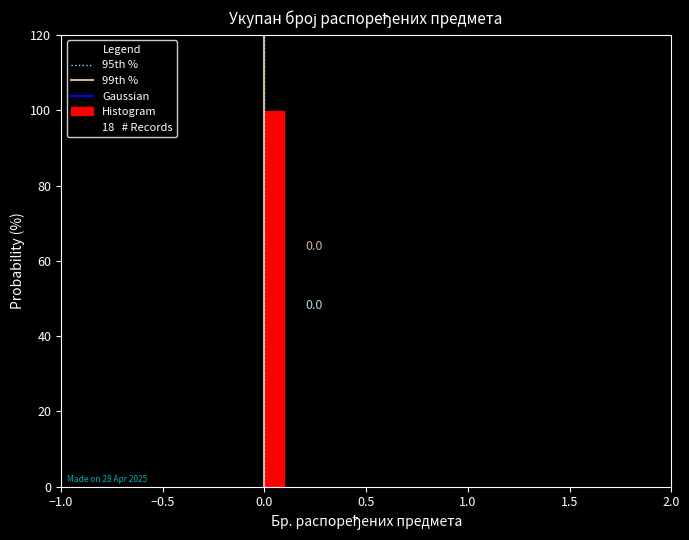

Around what value on the x-axis is the tallest bar? Give the approximate position of its centre, as read against the axis.

0.05